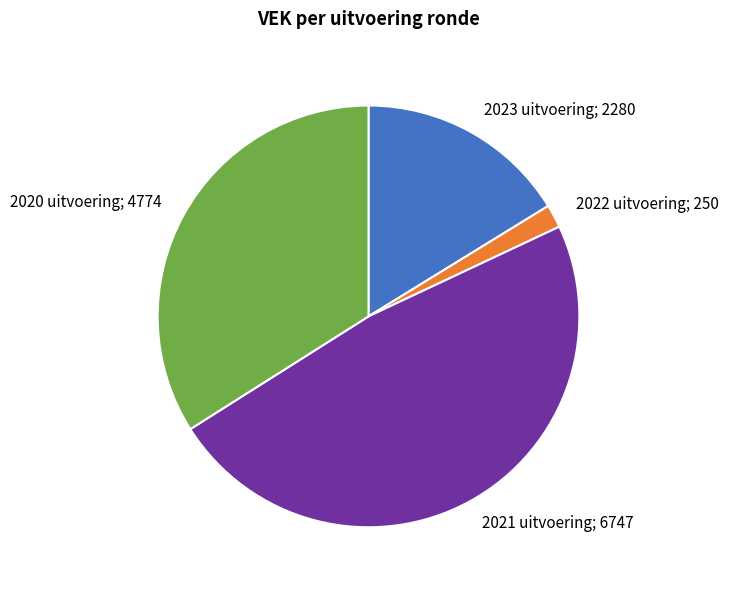

Does any single category account for the majority?

No